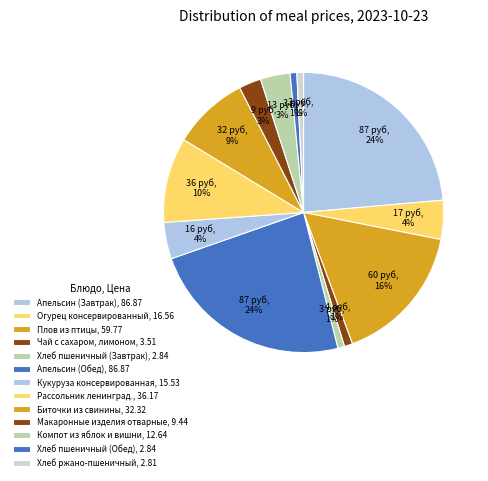

Does any single category account for the majority?

No